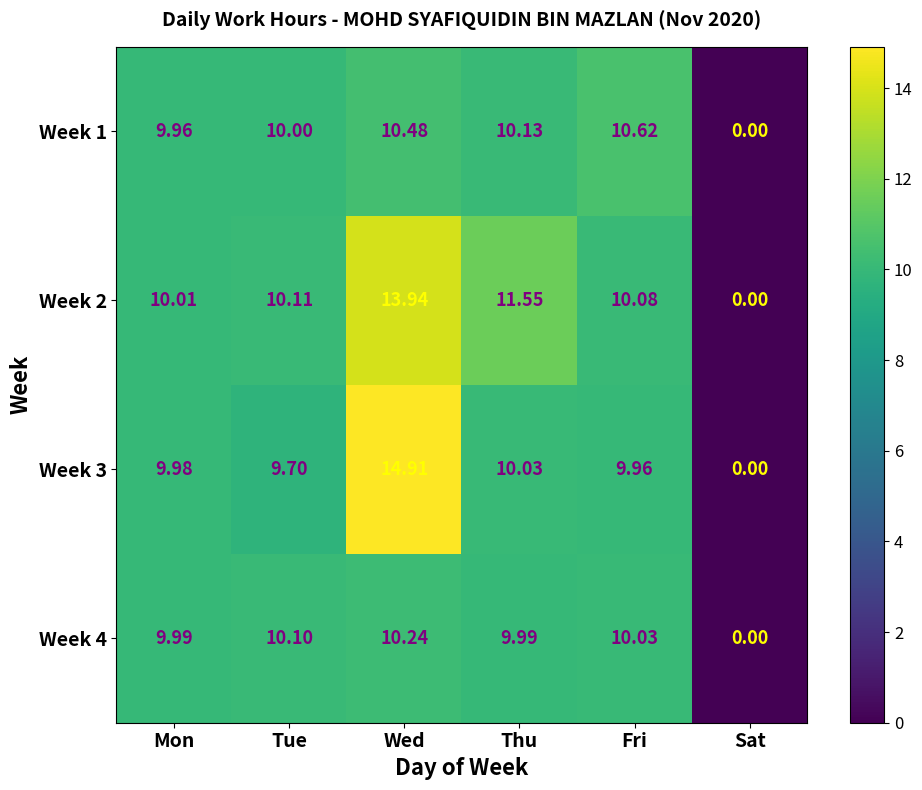

Count the number of categories in the chart.

6